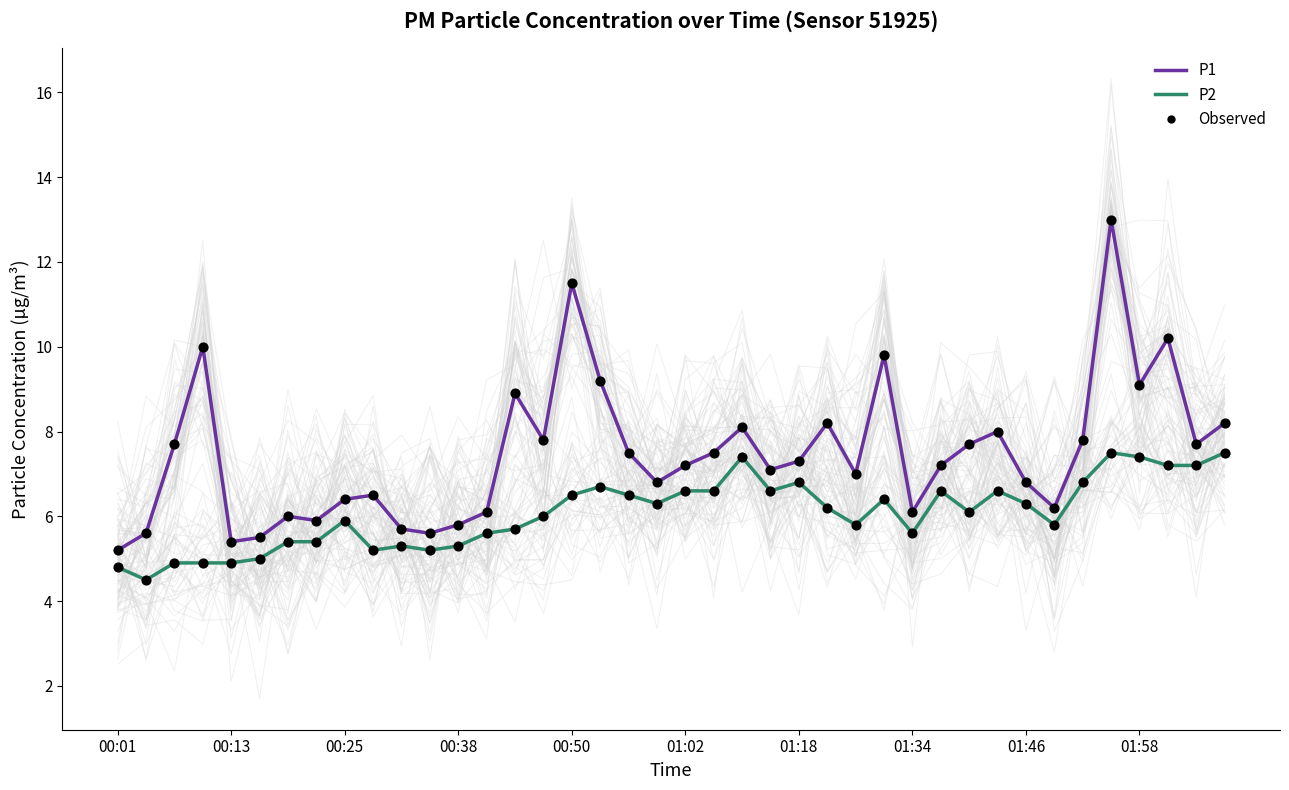

Which series reaches the maximum Y coordinate?

P1